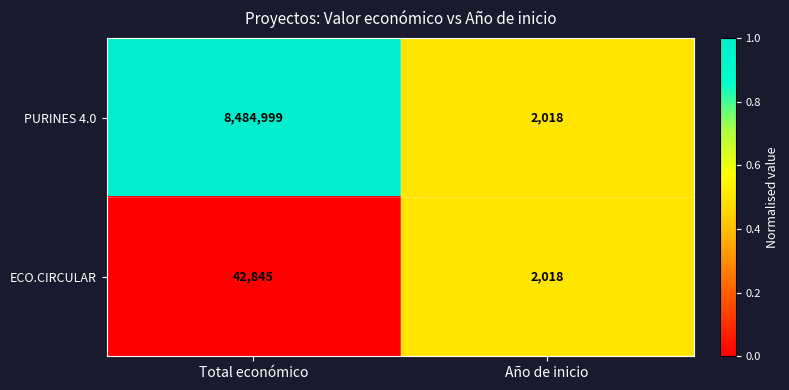

At which category is the sum across all series the highest?

Total económico